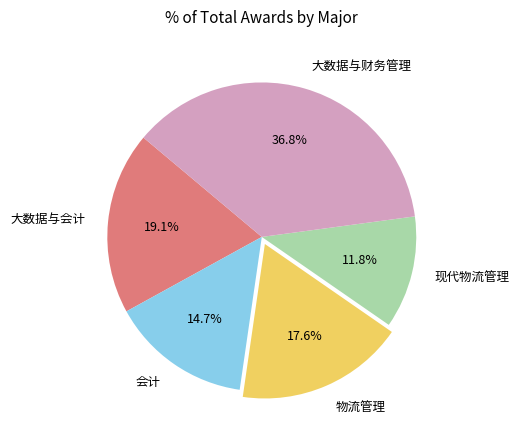

Is it true that 会计 is 20% of the pie?

False